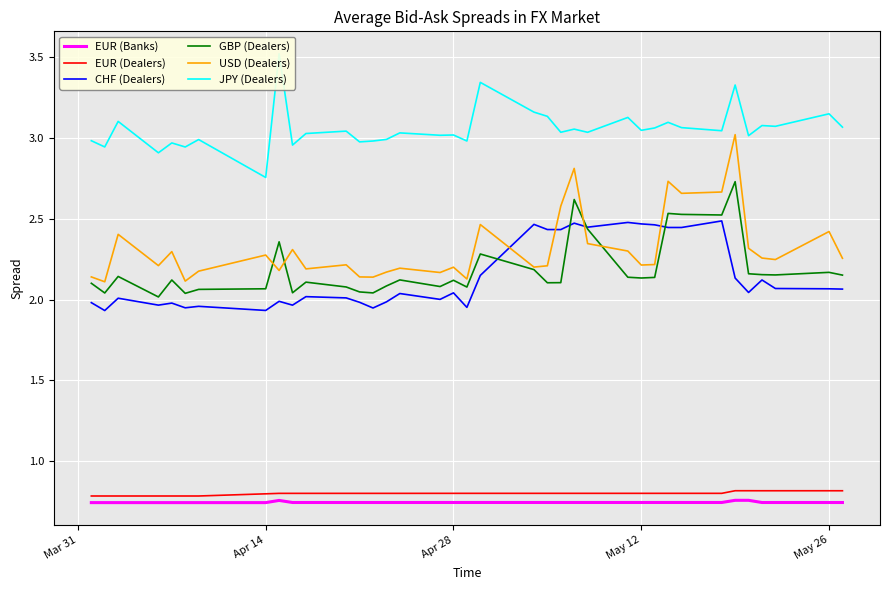

Does the chart display data point markers on the line(s)?

No